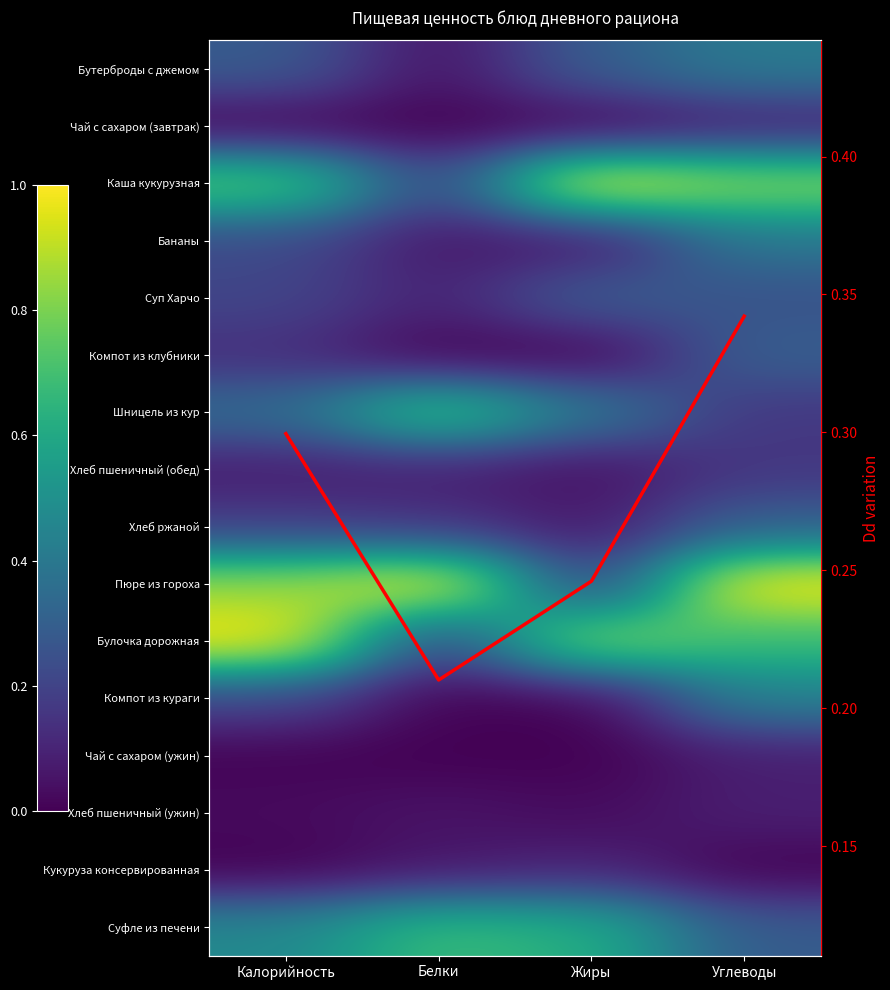

Which series has the largest range (max minus min)?

Пюре из гороха